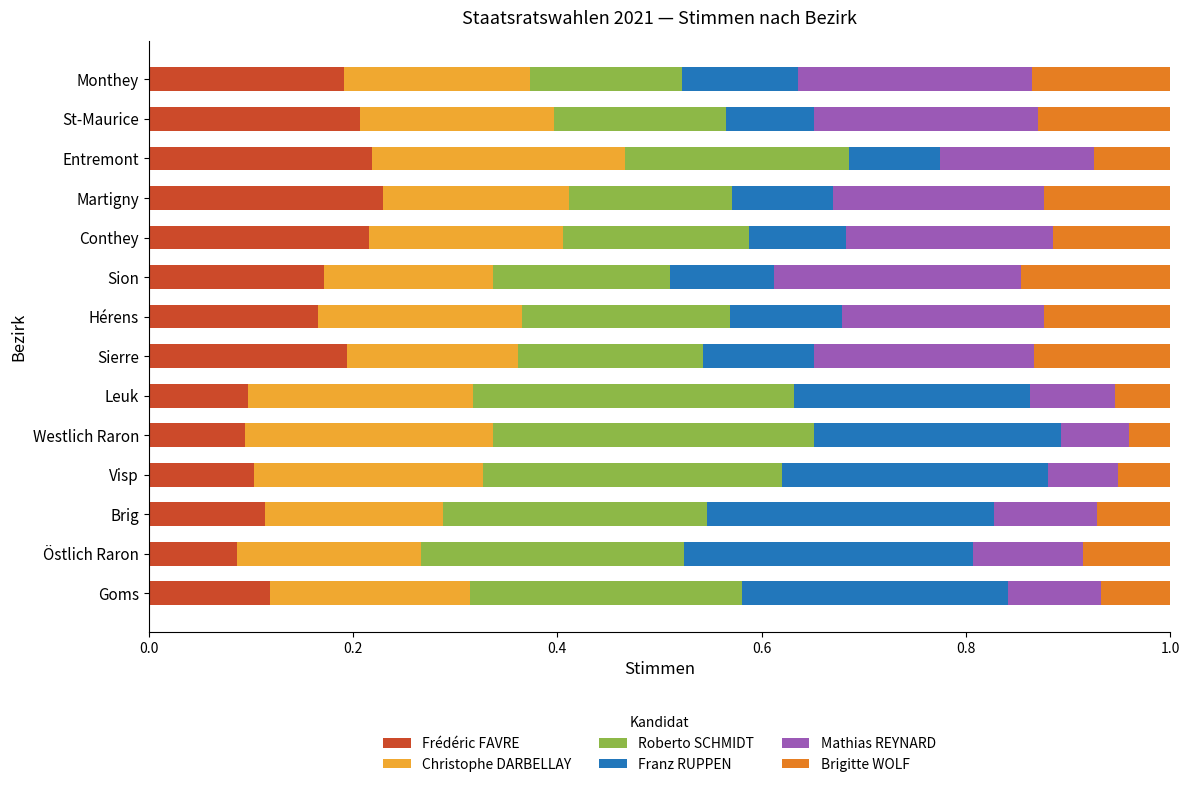

What is the total value across all series at Visp?

1.0